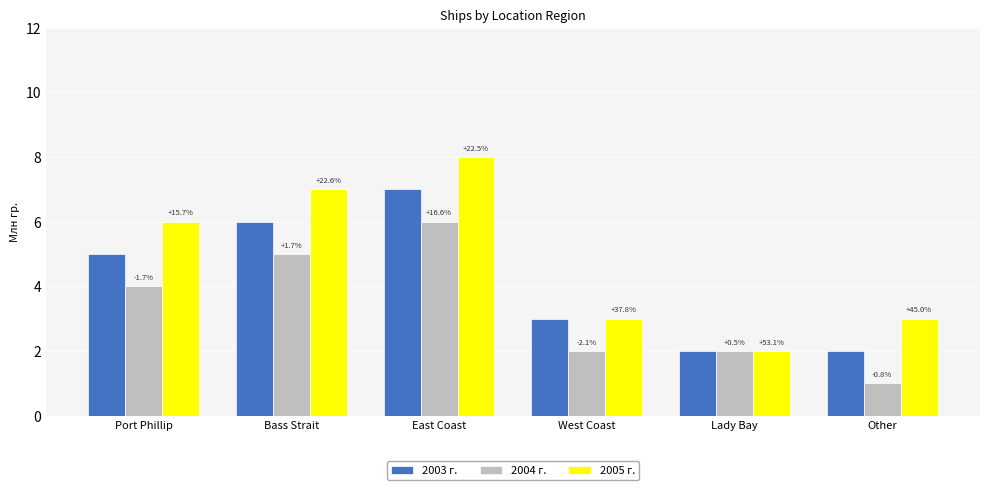

What are all the series names shown in the legend?

2003 г., 2004 г., 2005 г.